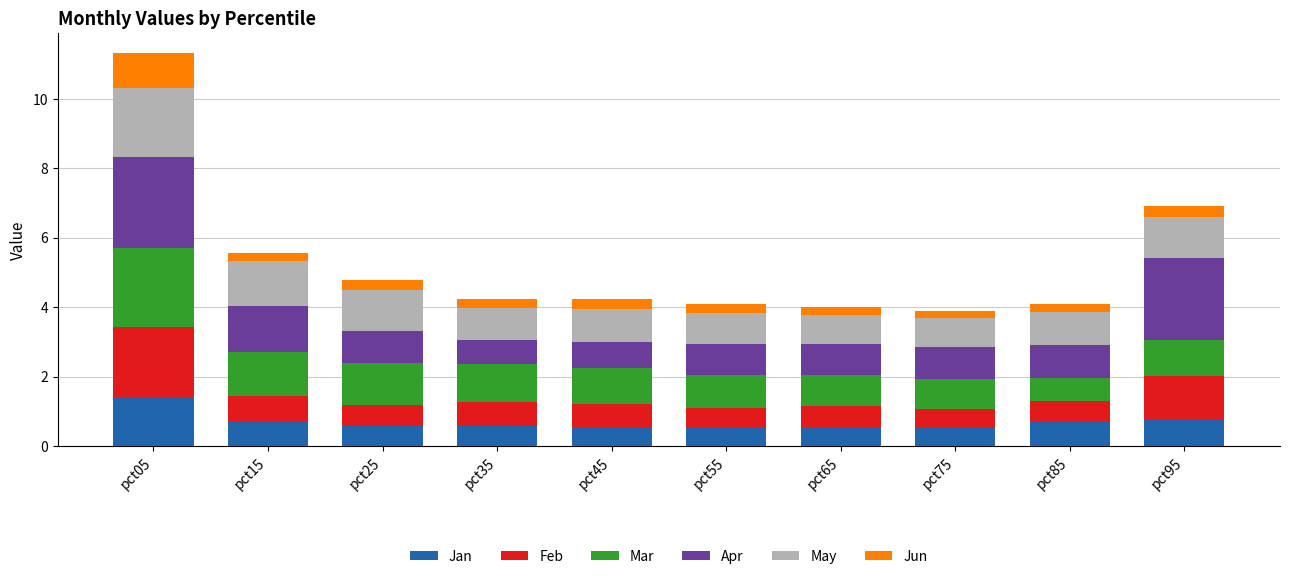

Is it true that Jan equals 0.5 at pct75?

True